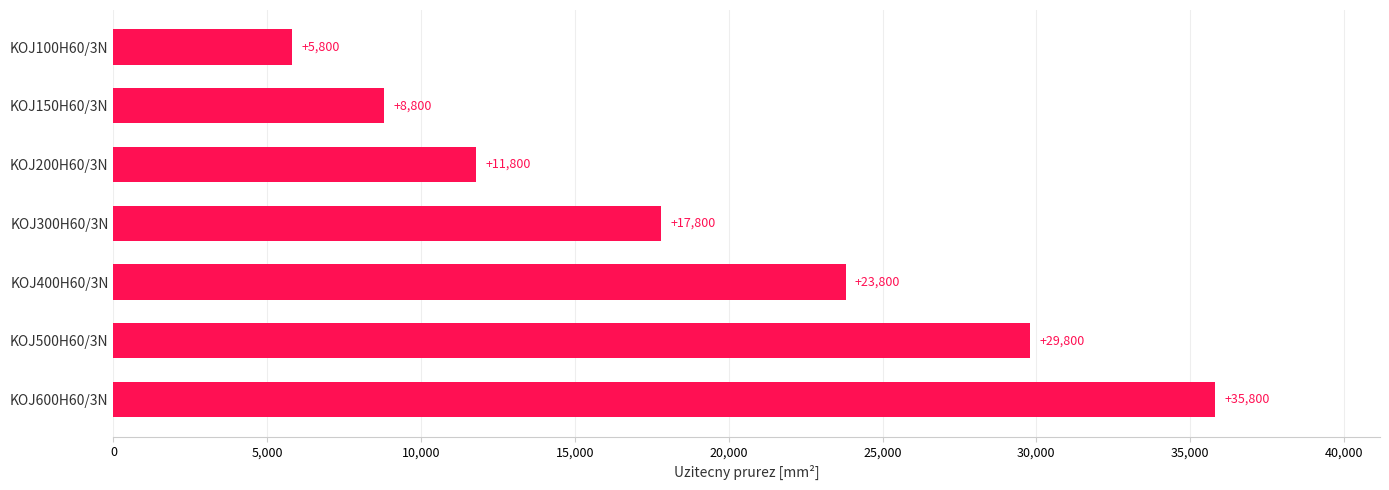

At which label is the value closest to 20800?

KOJ300H60/3N